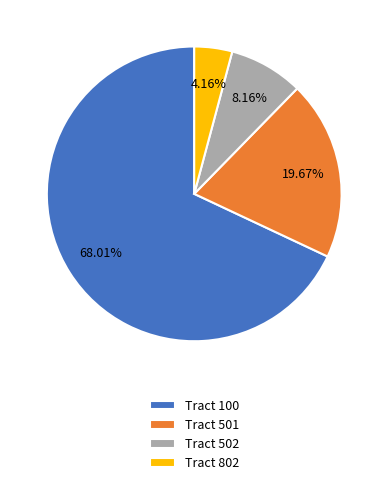

Combined, do Tract 501 and Tract 502 account for over 50%?

No